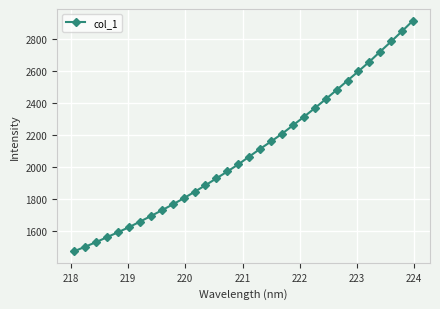

What is the average value?

2095.2